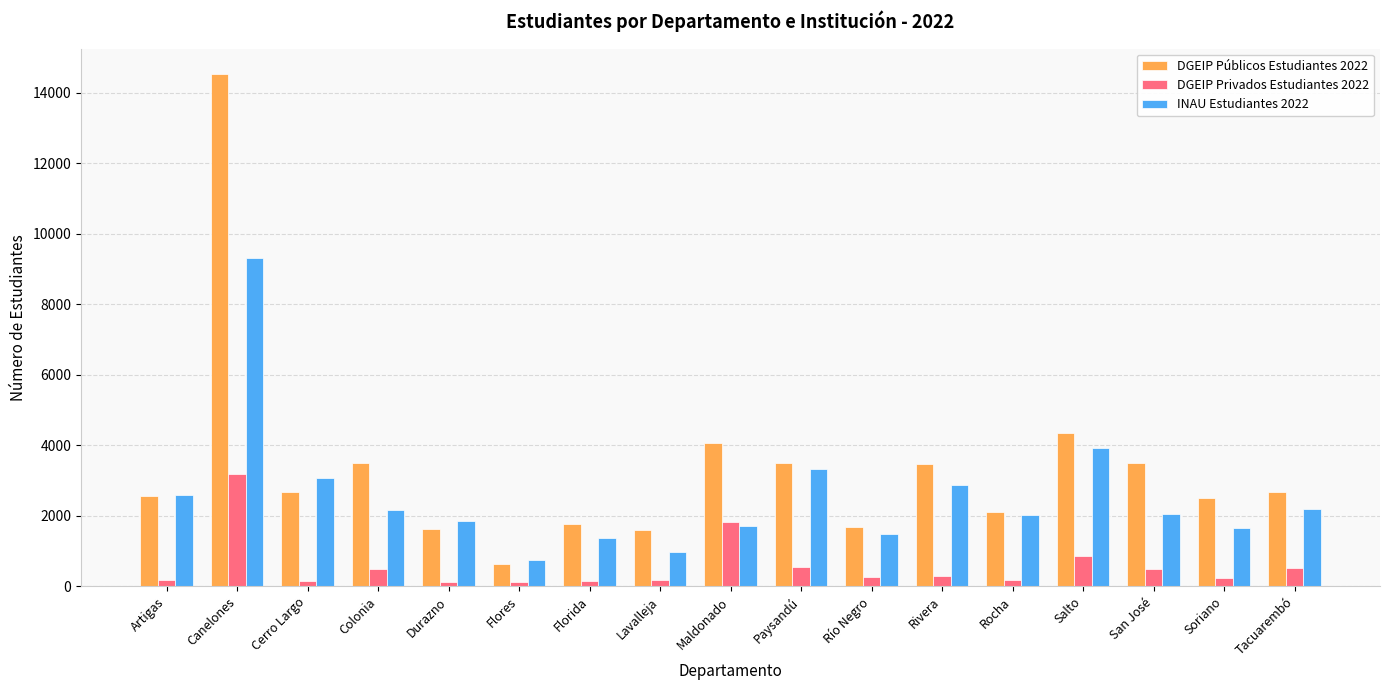

What is the total value across all series at Colonia?

6172